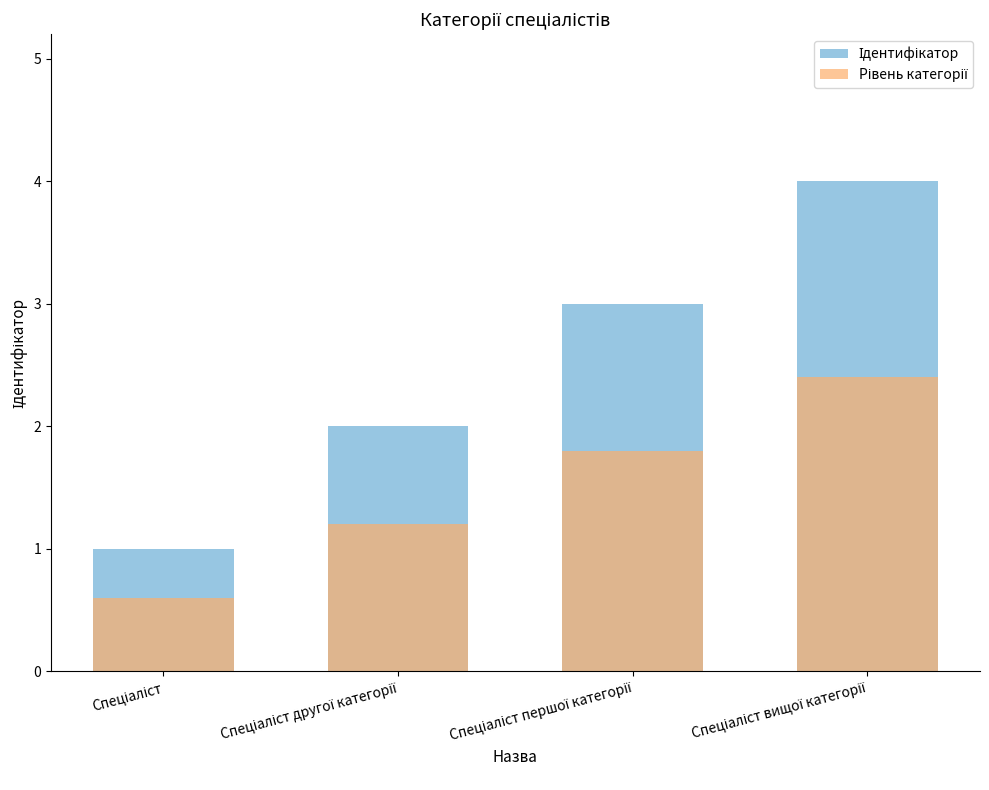

How many bars are there in each group?

2